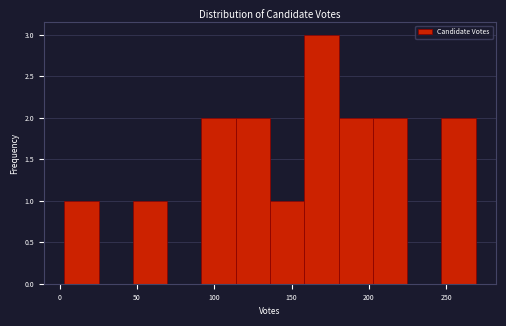

Reading left to right, list every bar in this chart as the range it spans on the x-axis followed by its height. Neither the bar edges nor the heights are printed on the chart, so give them approximately, as read against the axes.

5 to 25: 1
25 to 45: 0
45 to 70: 1
70 to 90: 0
90 to 115: 2
115 to 135: 2
135 to 160: 1
160 to 180: 3
180 to 205: 2
205 to 225: 2
225 to 245: 0
245 to 270: 2